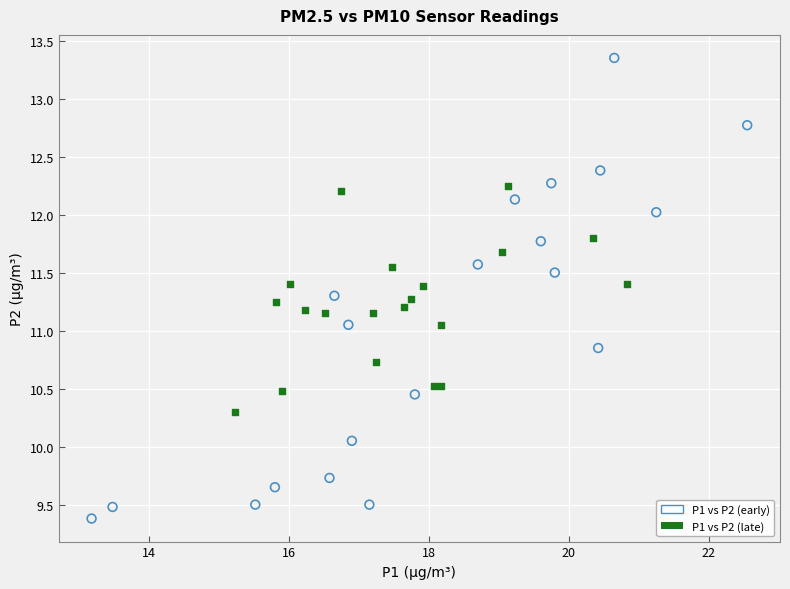

Which series reaches the maximum Y coordinate?

P1 vs P2 (early)